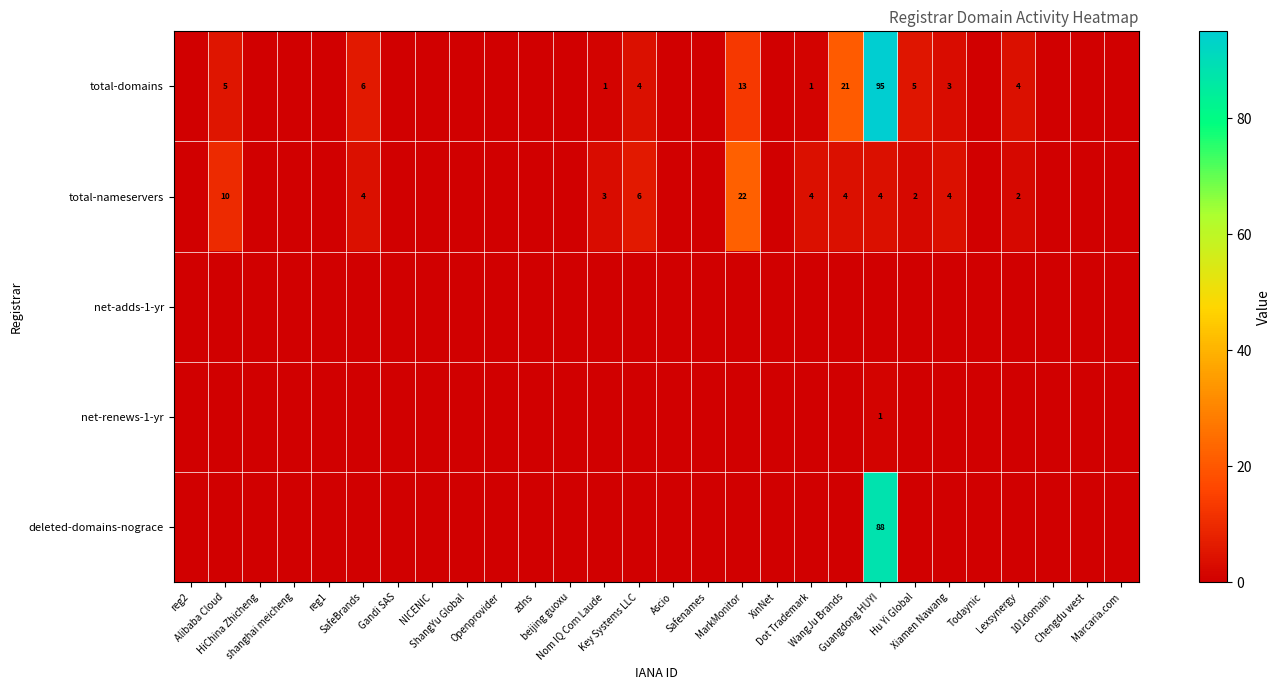

Which label corresponds to the largest value in the chart?

Guangdong HUYI